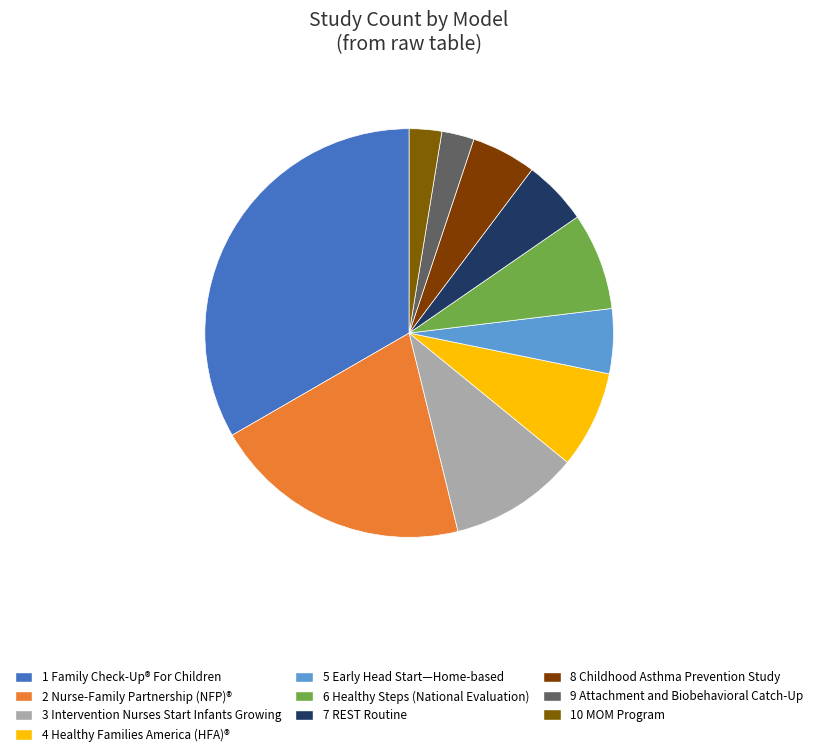

What is the smallest slice in the pie chart?

Attachment and Biobehavioral Catch-Up (ABC)